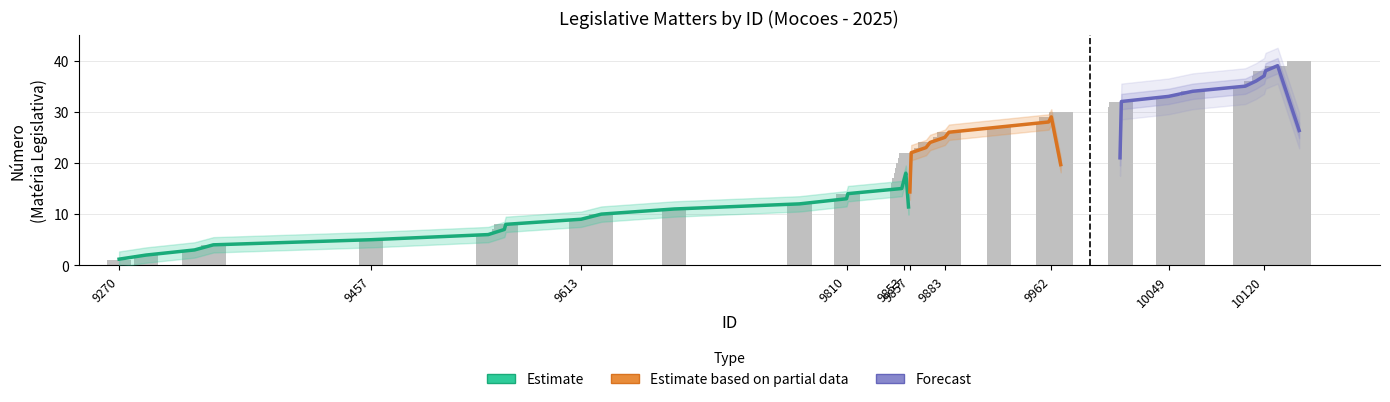

Which has a higher value, 10067 or 9544?

10067